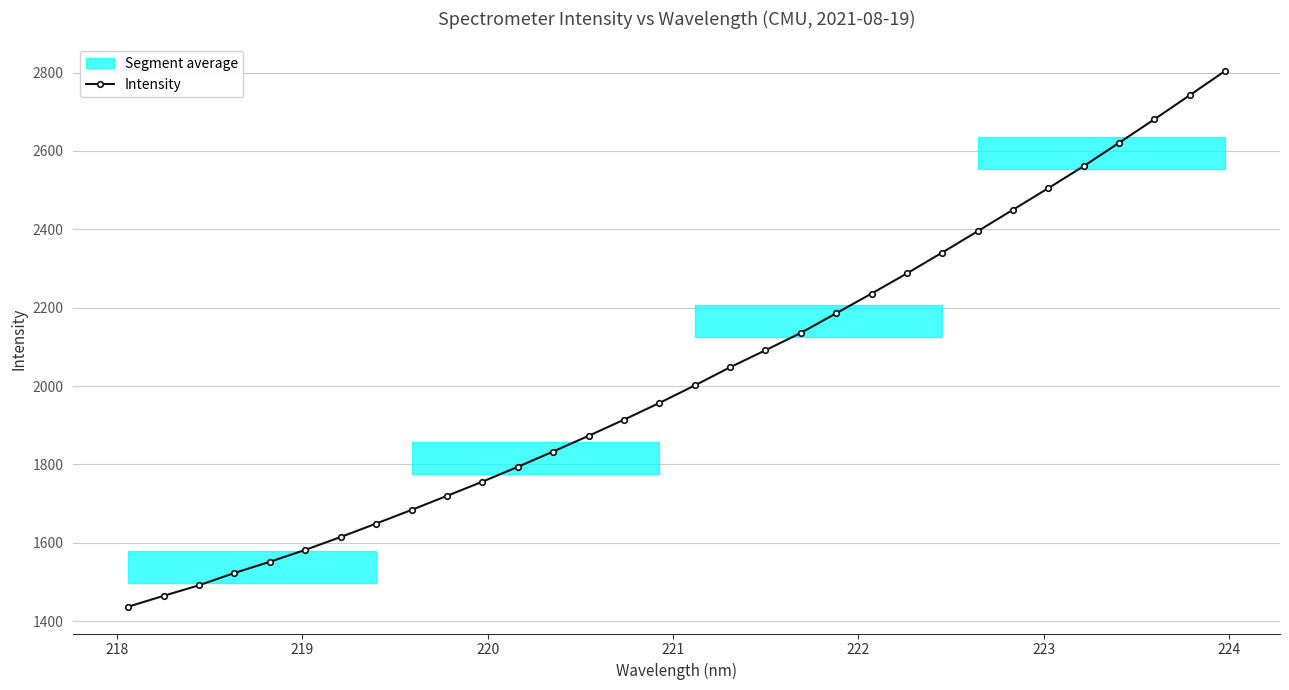

What is the value of the Intensity point at the 10th from the left?

1719.9